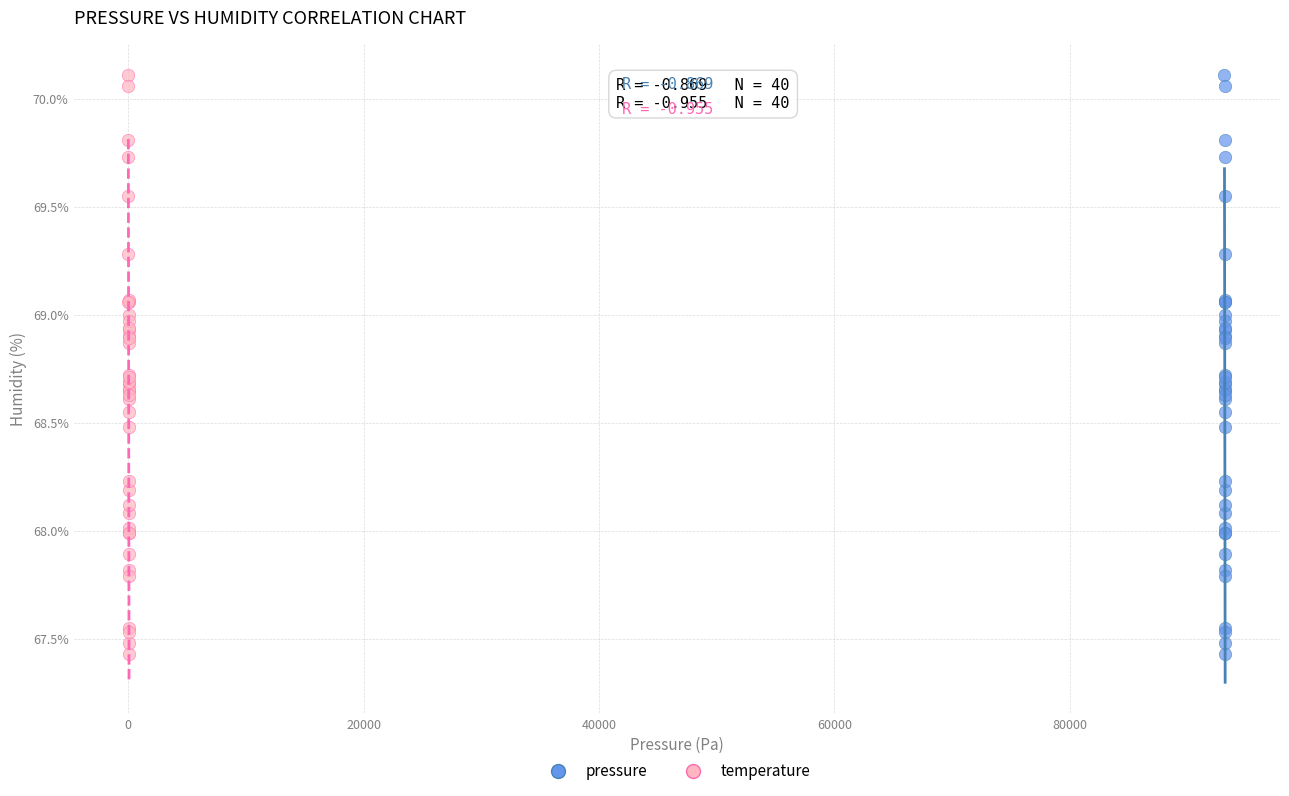

What are all the series names shown in the legend?

pressure, temperature